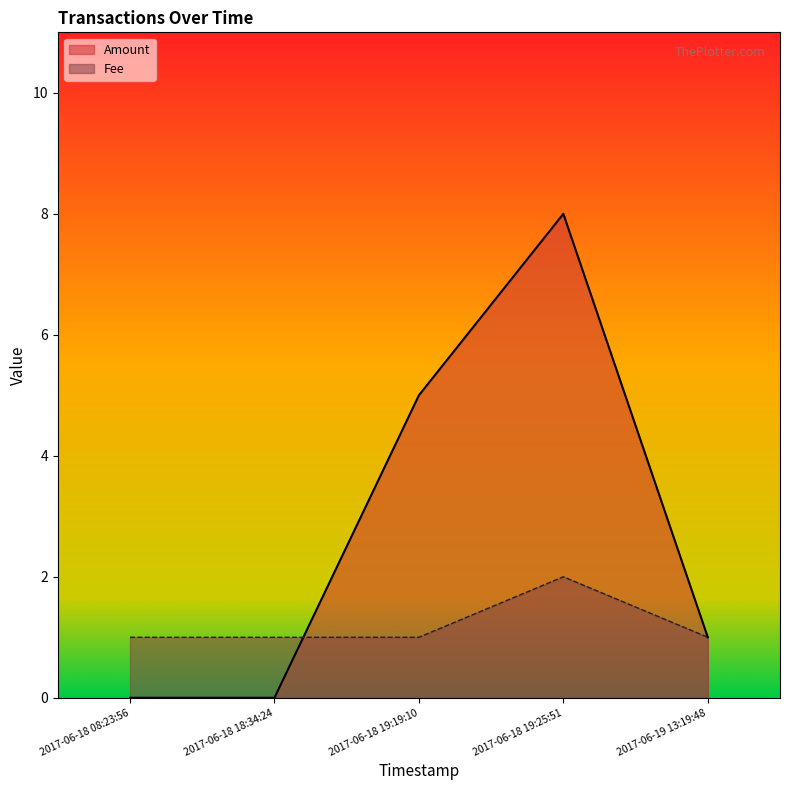

Between 2017-06-18 19:19:10 and 2017-06-19 13:19:48, which series saw the biggest shift?

Amount